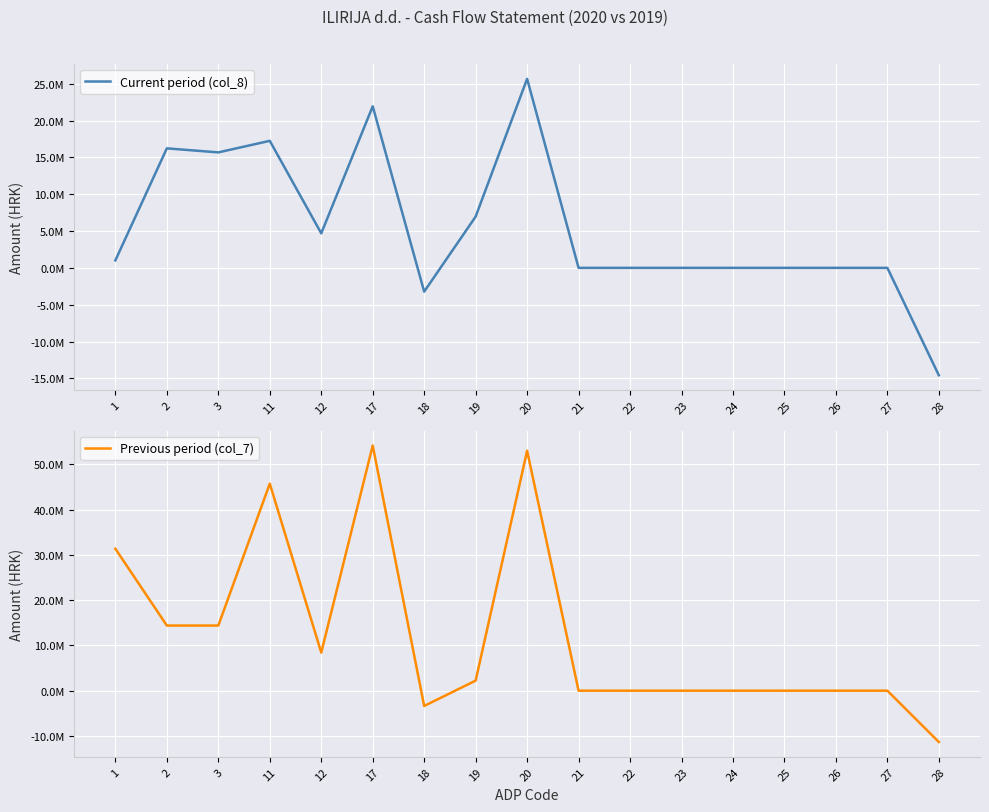

Reading right to left, extract all data points from this chart.

Current period (col_8): -14581297	59	0	0	0	59	0	0	25660888	6957218	-3225799	21929469	4685993	17243476	15673654	16221597	1021879
Previous period (col_7): -11328353	0	0	0	0	0	0	0	52973600	2223903	-3376914	54126611	8413263	45713348	14379434	14379434	31333914